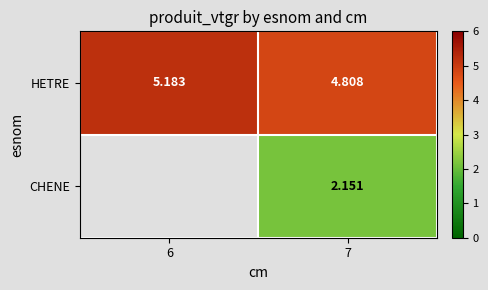

Is the value of CHENE at 7 greater than the value of HETRE at 6?

No